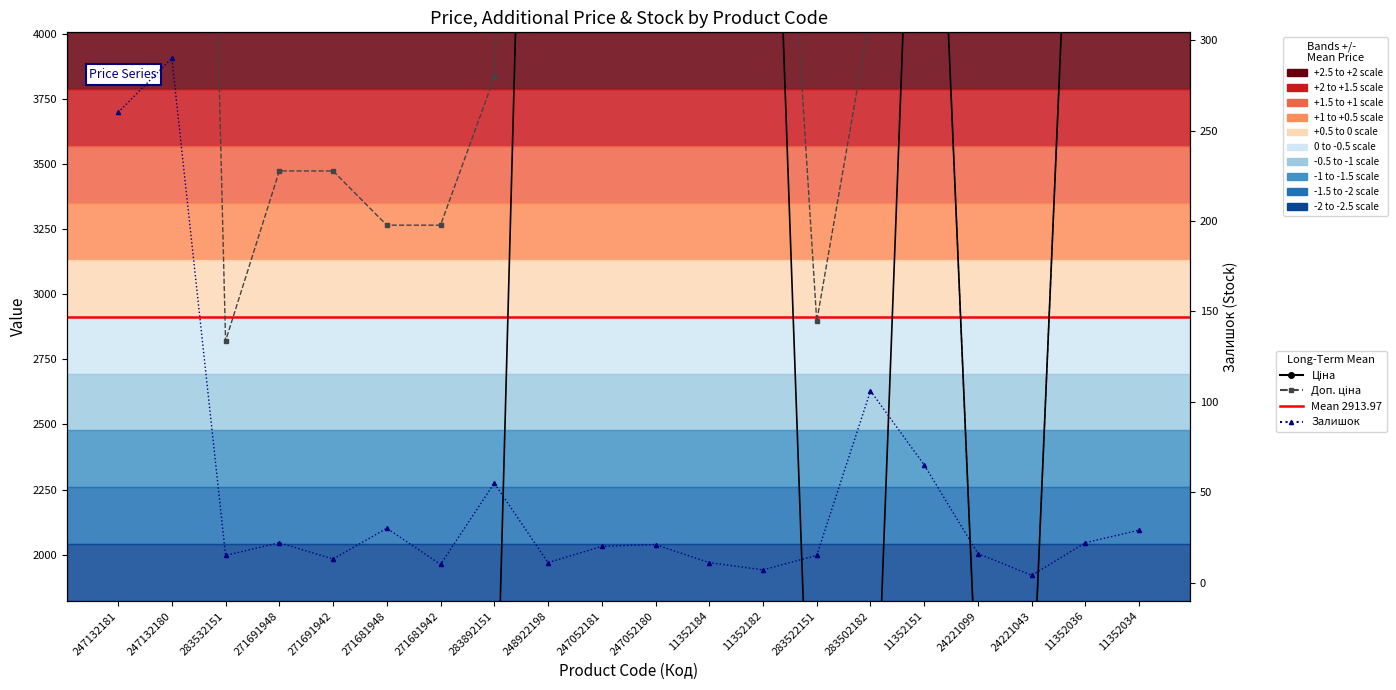

At 283502182, list the series in order from largest to smallest.

Доп. ціна, Ціна, Залишок